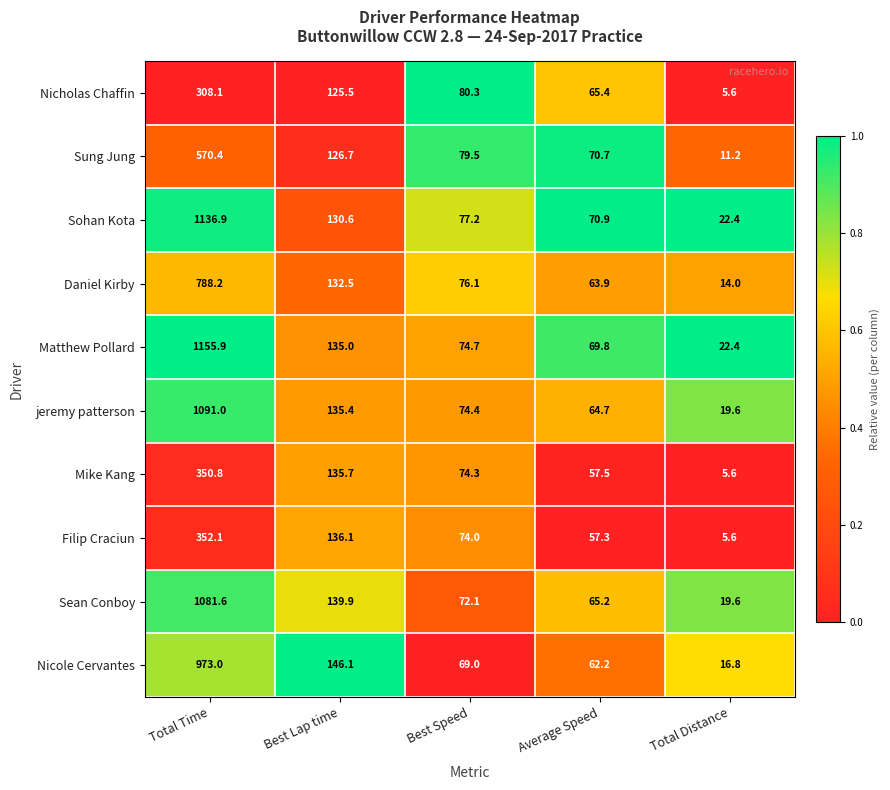

Which series has the largest total across all categories?

Matthew Pollard